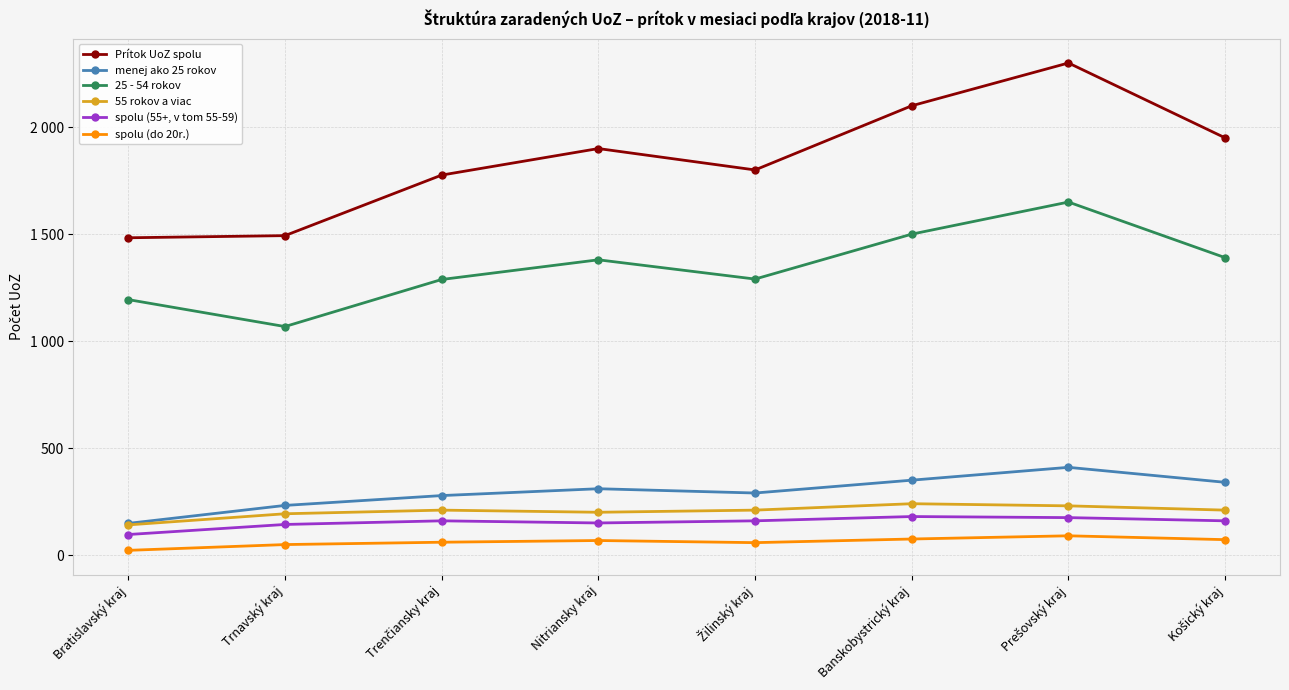

Between Košický kraj and Žilinský kraj, which is larger?

Košický kraj